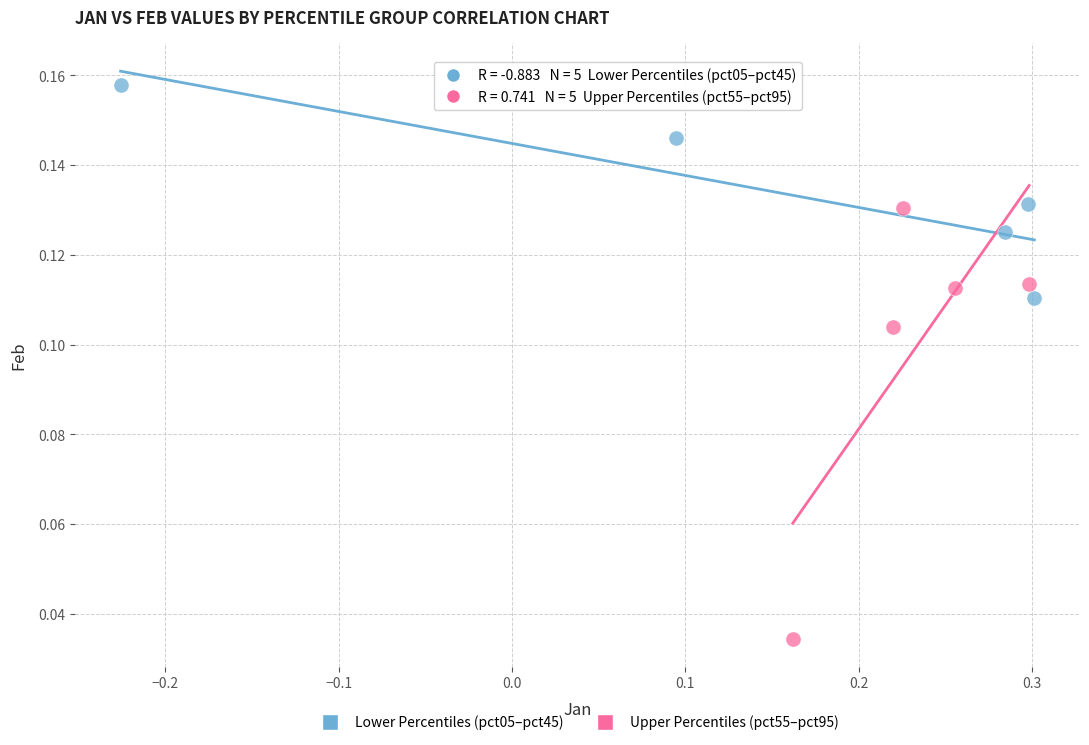

Which series has the largest Y range (max minus min)?

Upper Percentiles (pct55–pct95)